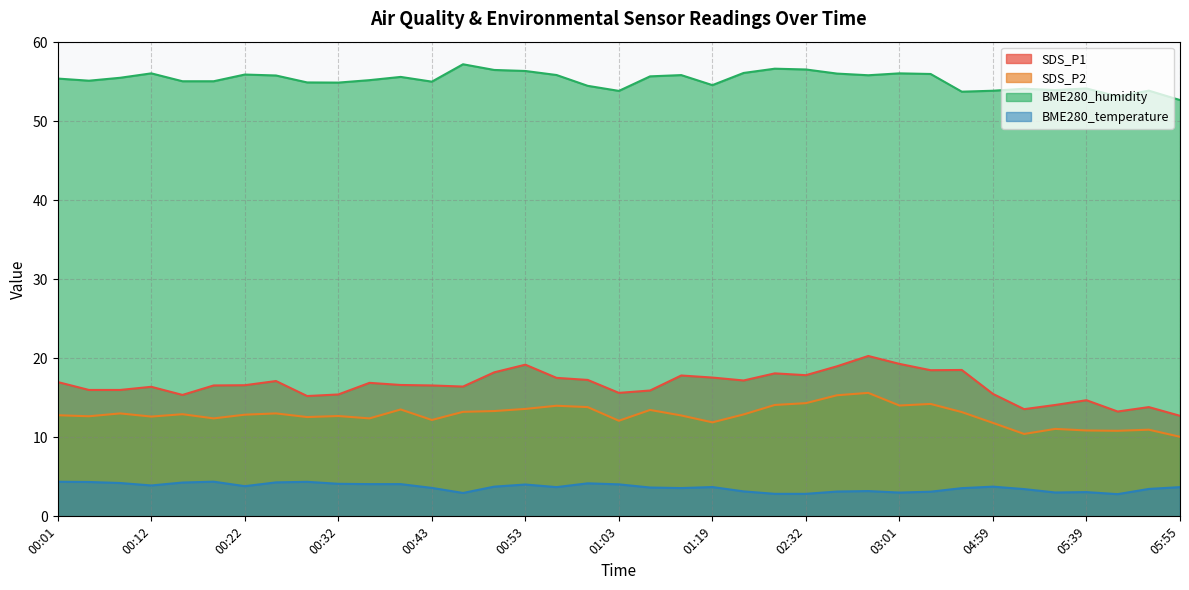

True or false: SDS_P1 has a value of 9.7 at 00:08.

False